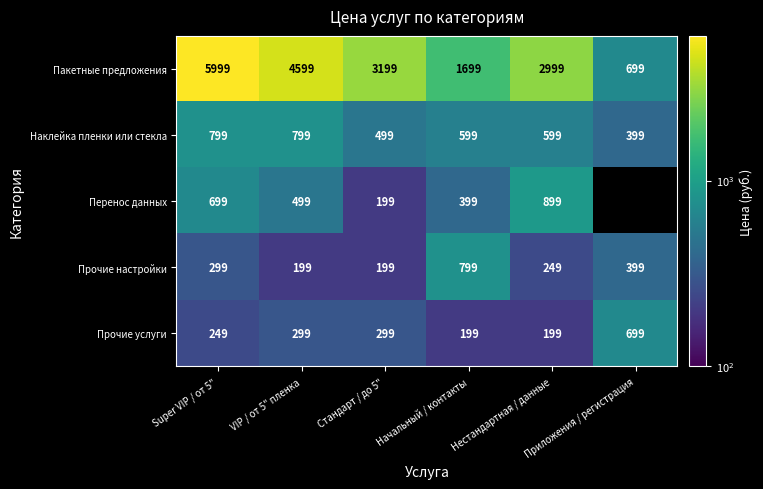

How many data points in Наклейка пленки или стекла are less than 599?

2